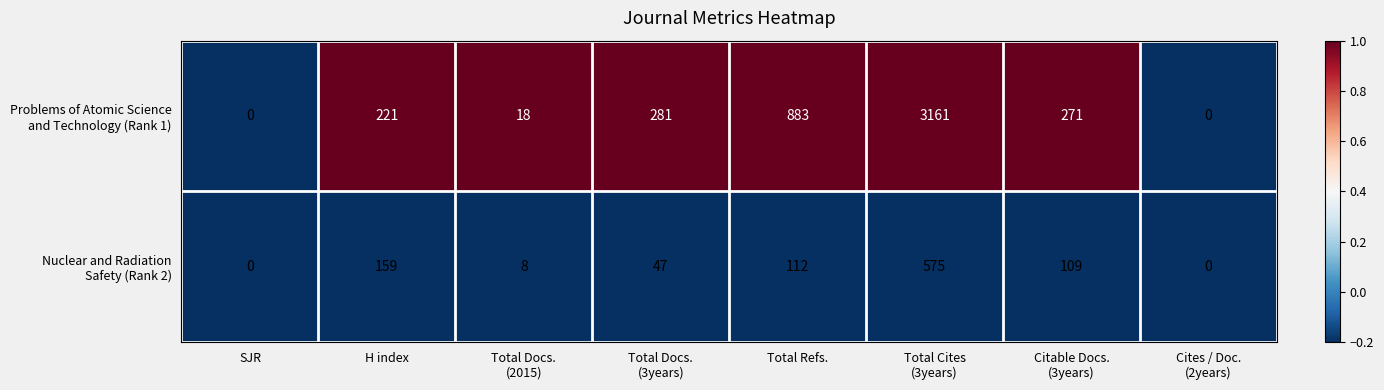

What is the greatest value displayed?

3161